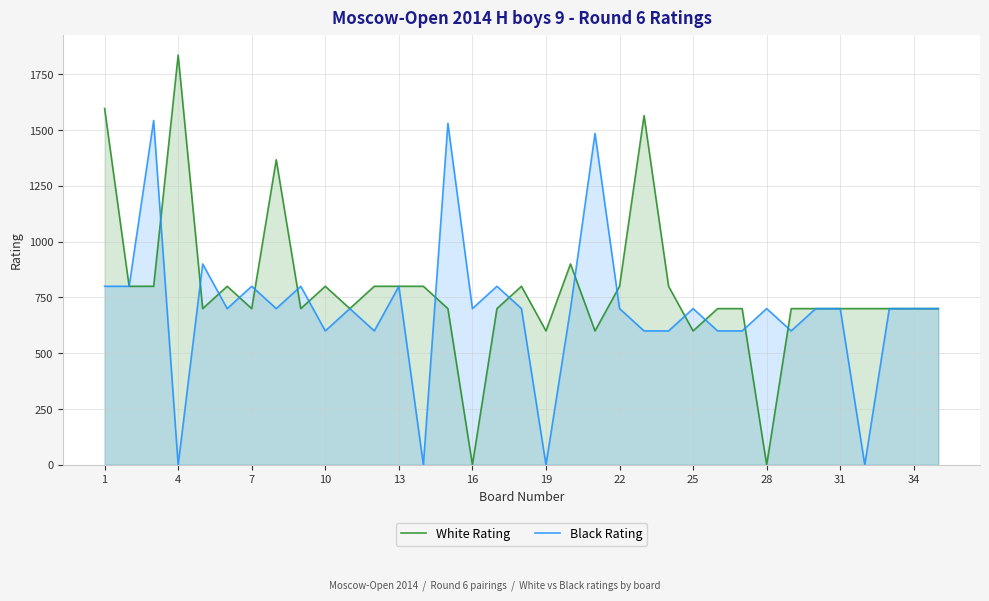

Which series has the largest range (max minus min)?

White Rating